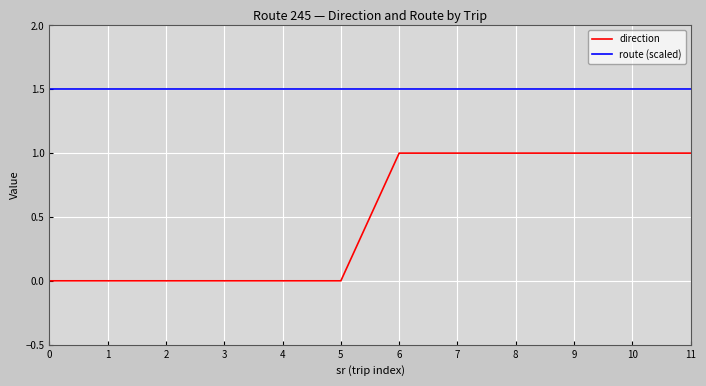

At 4, list the series in order from largest to smallest.

route (scaled), direction